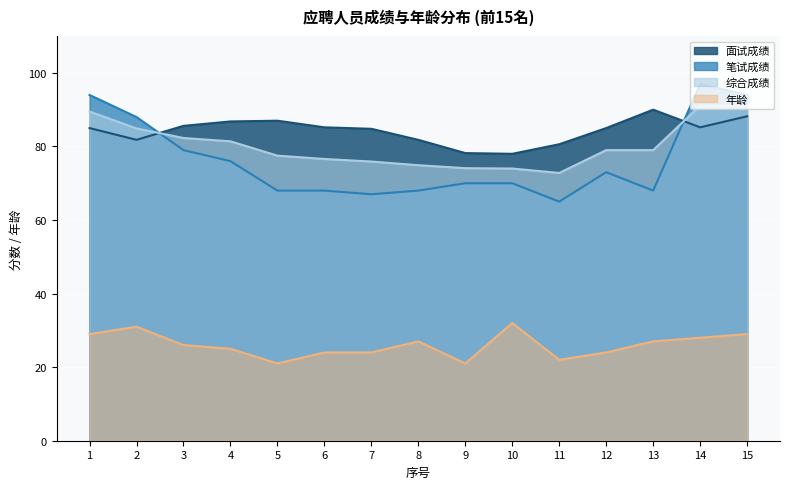

What is the spread (max minus min) of values at 7?

60.8